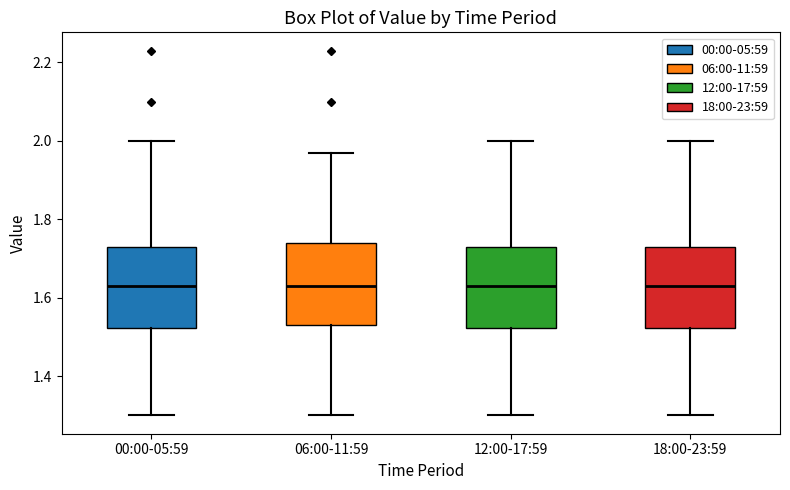

Where is the lower edge of the box for 06:00-11:59 on the y-axis? The values are not printed on the chart, so give them approximately, as read against the axis.

1.54